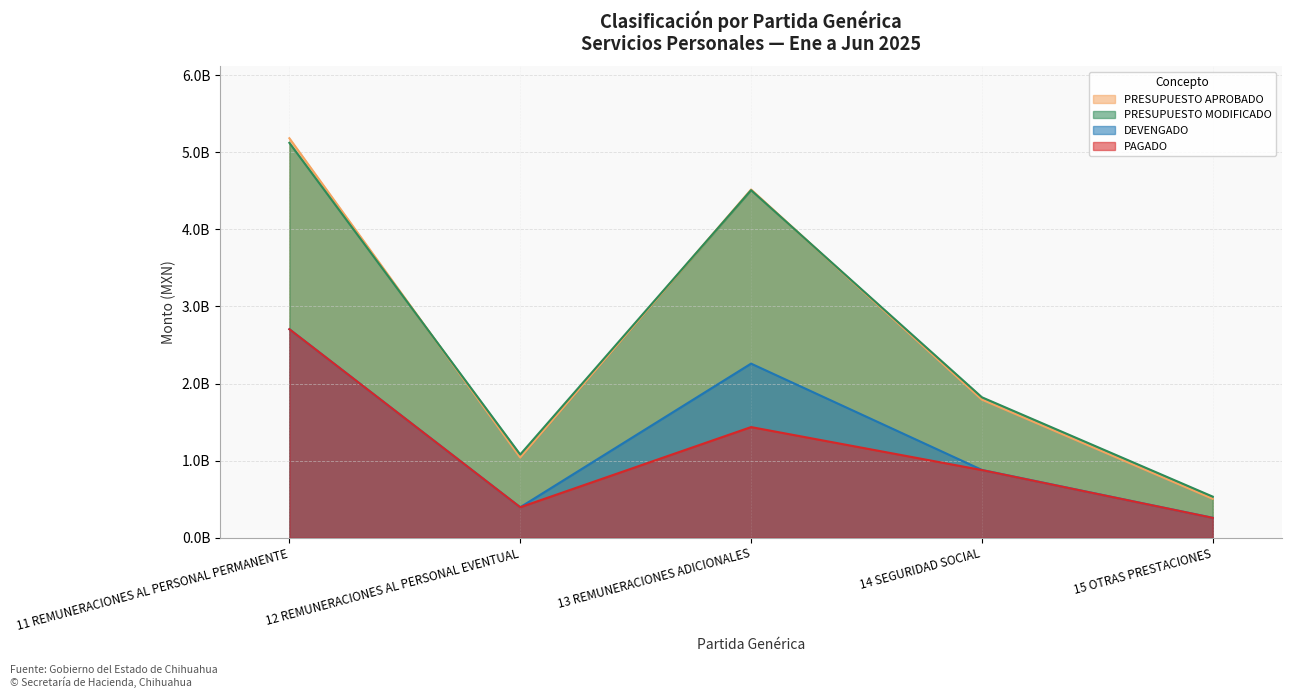

Reading left to right, what are all the values shown in this chart?

PRESUPUESTO APROBADO: 11 REMUNERACIONES AL PERSONAL PERMANENTE=5182644634	12 REMUNERACIONES AL PERSONAL EVENTUAL=1039750959	13 REMUNERACIONES ADICIONALES=4518013858	14 SEGURIDAD SOCIAL=1791144845	15 OTRAS PRESTACIONES=504131474
PRESUPUESTO MODIFICADO: 11 REMUNERACIONES AL PERSONAL PERMANENTE=5123175399	12 REMUNERACIONES AL PERSONAL EVENTUAL=1079467140	13 REMUNERACIONES ADICIONALES=4508840850	14 SEGURIDAD SOCIAL=1821793315	15 OTRAS PRESTACIONES=532730314
DEVENGADO: 11 REMUNERACIONES AL PERSONAL PERMANENTE=2705021199	12 REMUNERACIONES AL PERSONAL EVENTUAL=395201839	13 REMUNERACIONES ADICIONALES=2258642837	14 SEGURIDAD SOCIAL=879379602	15 OTRAS PRESTACIONES=258002944
PAGADO: 11 REMUNERACIONES AL PERSONAL PERMANENTE=2705021199	12 REMUNERACIONES AL PERSONAL EVENTUAL=395201839	13 REMUNERACIONES ADICIONALES=1435301243	14 SEGURIDAD SOCIAL=877542361	15 OTRAS PRESTACIONES=257598569